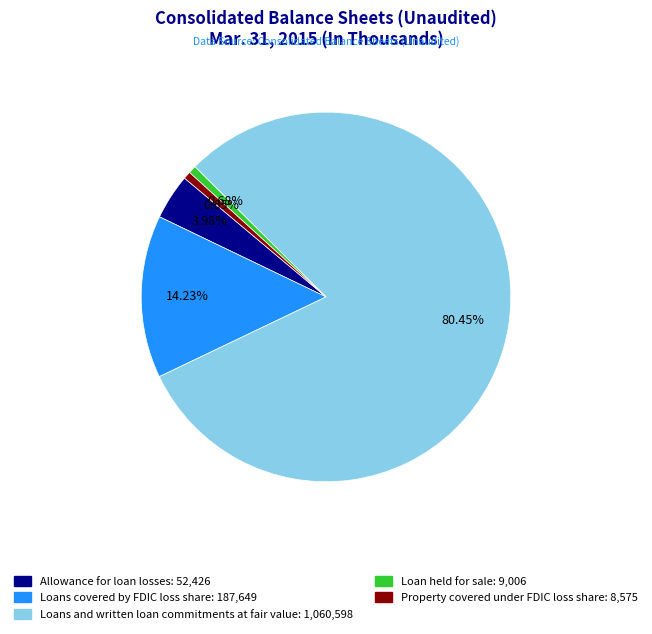

Combined, do Loans and written loan commitments at fair value and Loan held for sale account for over 50%?

Yes